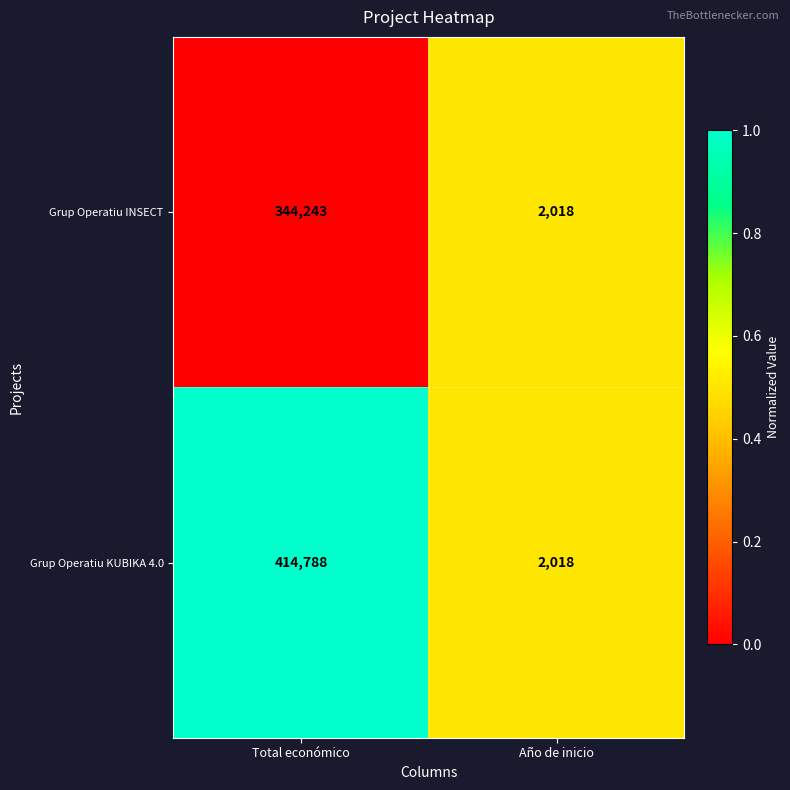

What value does the Grup Operatiu KUBIKA 4.0 series have at Total económico, to the nearest 10?

414790